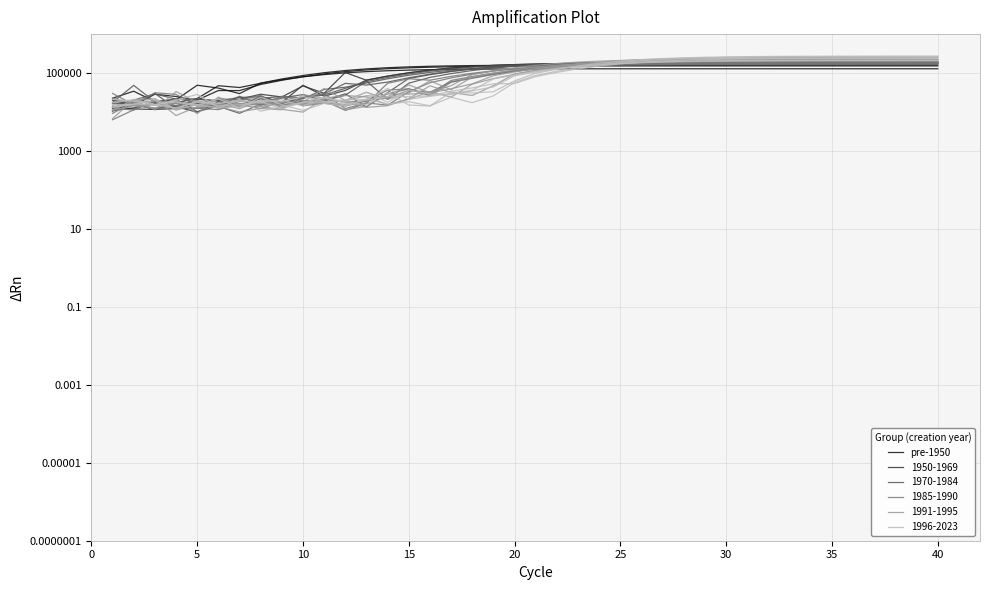

Is it true that the value at 35 is 85544.5?

False